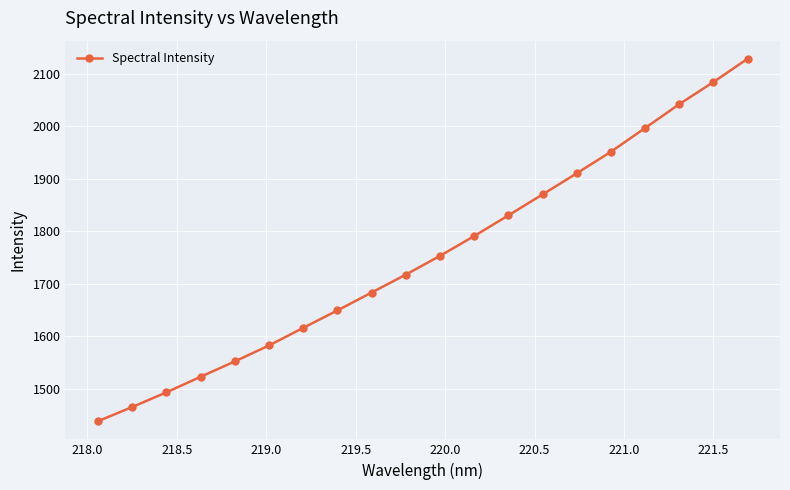

What is the difference between the second highest and second lowest values?

619.6